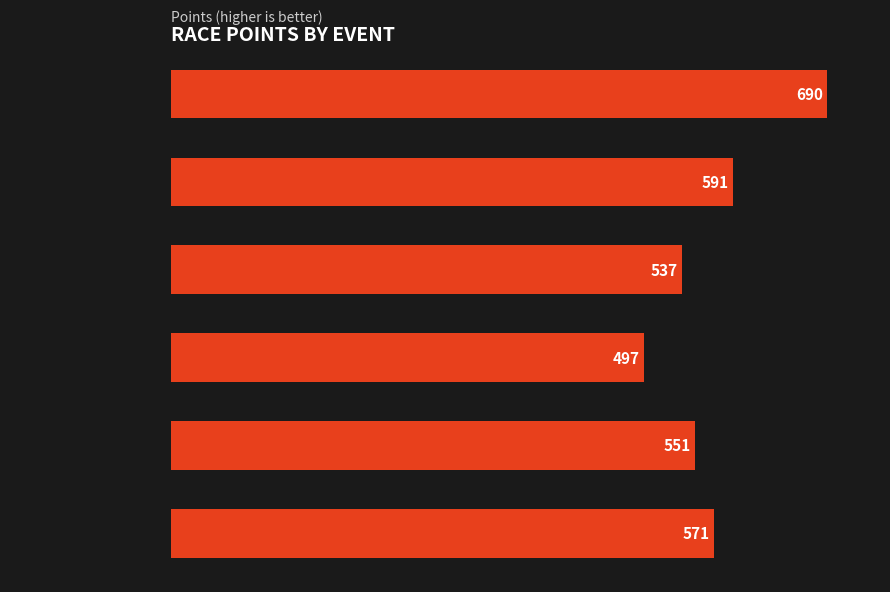

Is it true that the value at Capital Cross Classic is 981.3?

False